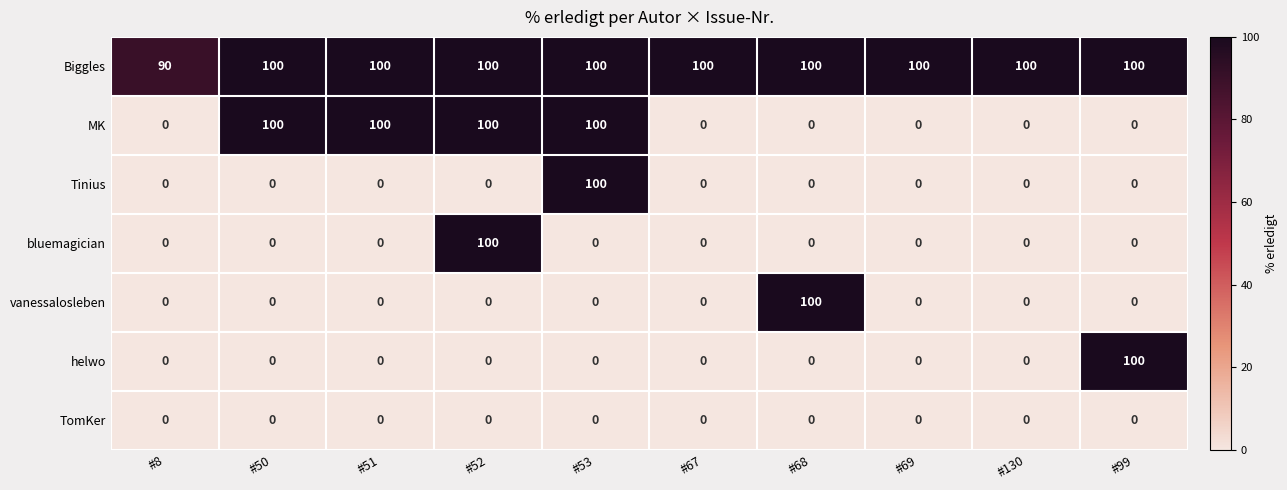

Between #8 and #69, which series saw the biggest shift?

Biggles